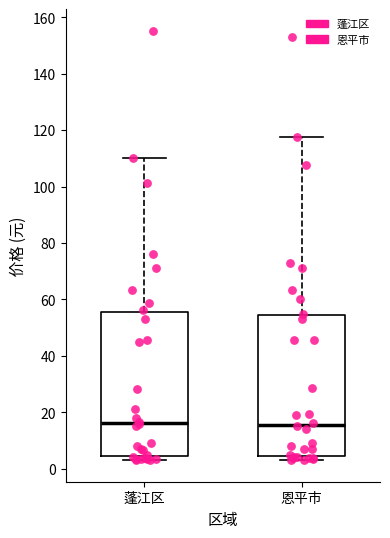

Reading left to right, transcribe this box plot: for each box, give where its median line is, the range the box spans, and where its two whiskers end, as read against the y-axis. The values are not printed on the chart, so give them approximately, as read against the axis.

蓬江区: median 16, box 4 to 56, whiskers 4 (just below the box's lower edge) to 110
恩平市: median 16, box 4 to 54, whiskers 4 (just below the box's lower edge) to 118